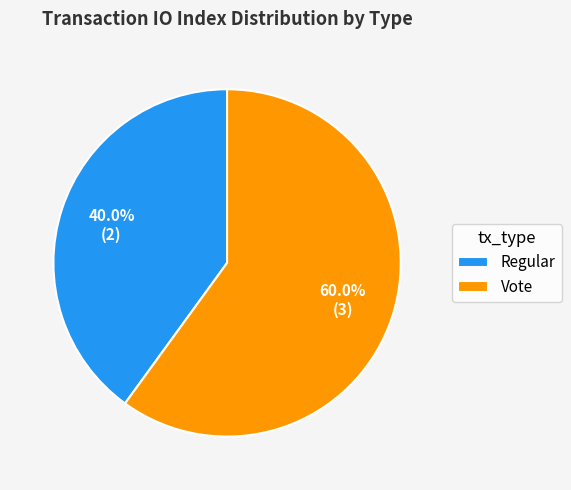

Which has a higher value, Regular or Vote?

Vote